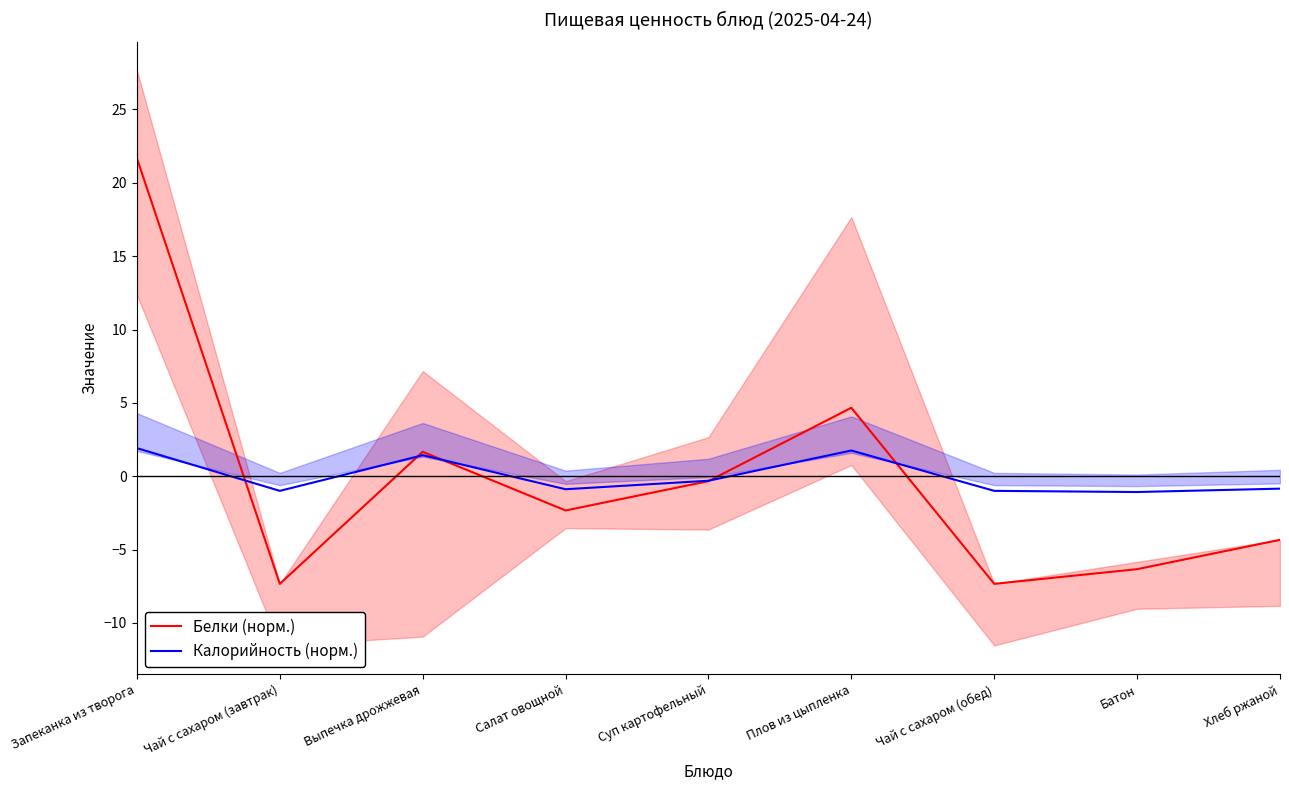

What is the sum of the Калорийность (норм.) values at Запеканка из творога and Суп картофельный?

1.6